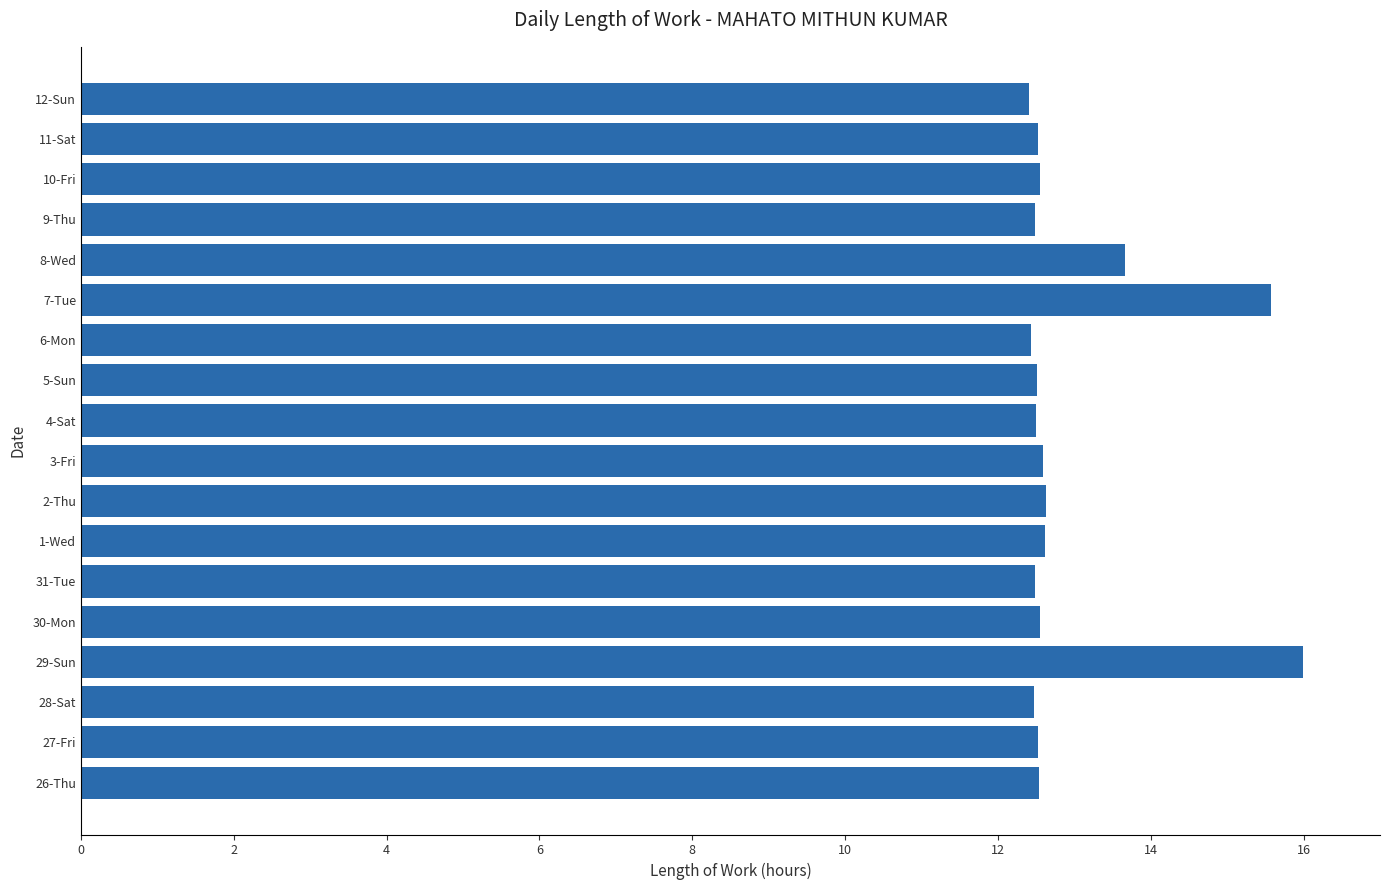

How many values are between 12 and 13?

15